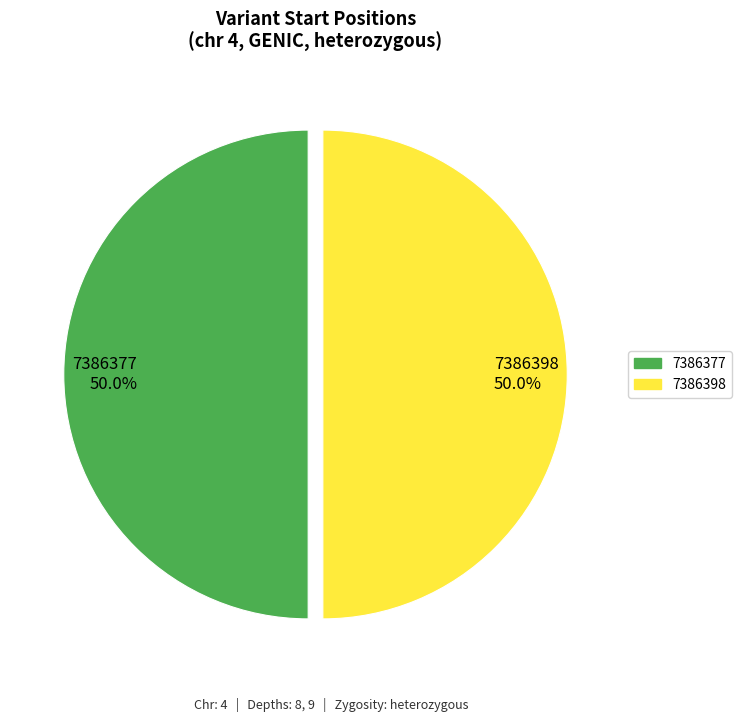

Do 7386398 and 7386377 together represent more than half of the pie?

Yes